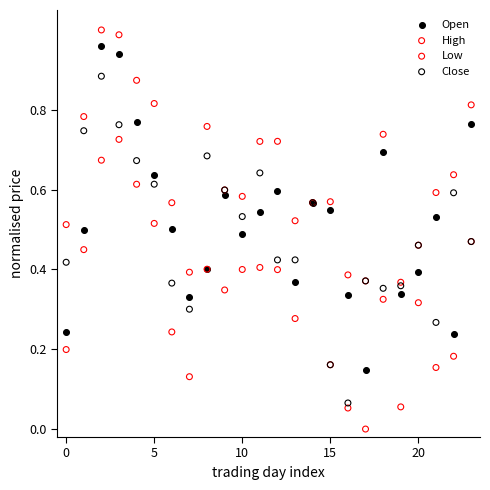

Which series reaches the maximum Y coordinate?

High